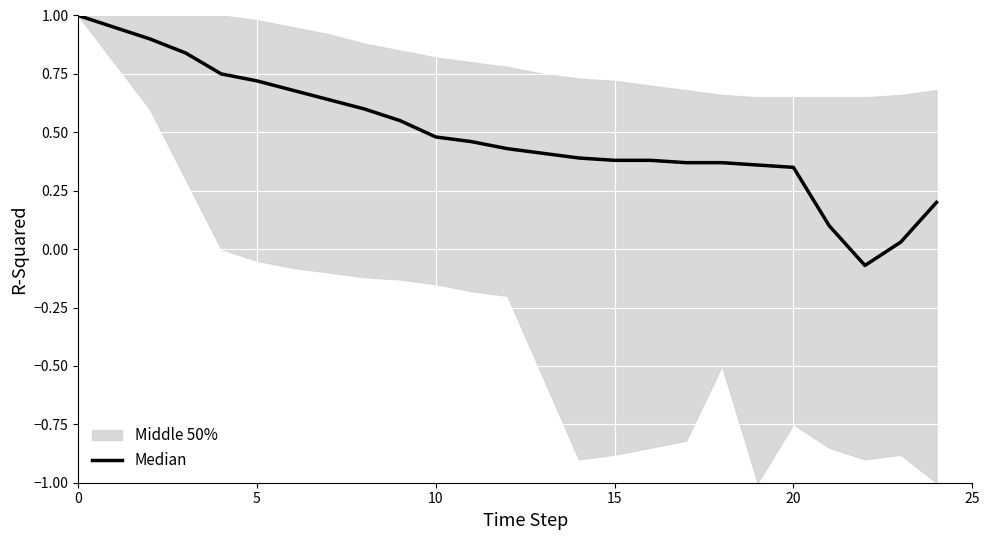

Reading left to right, transcribe all the data shown in this chart.

1.0	0.9	0.9	0.8	0.8	0.7	0.7	0.6	0.6	0.6	0.5	0.5	0.4	0.4	0.4	0.4	0.4	0.4	0.4	0.4	0.3	0.1	-0.1	0.0	0.2